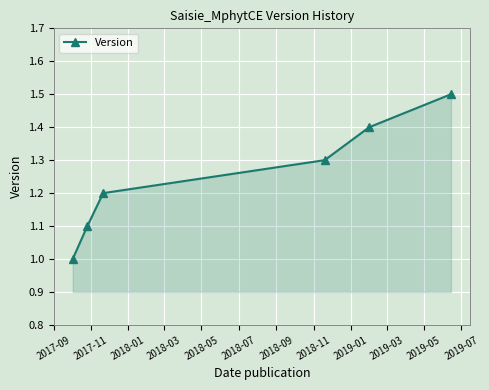

What is the difference between the maximum and minimum values?

0.5